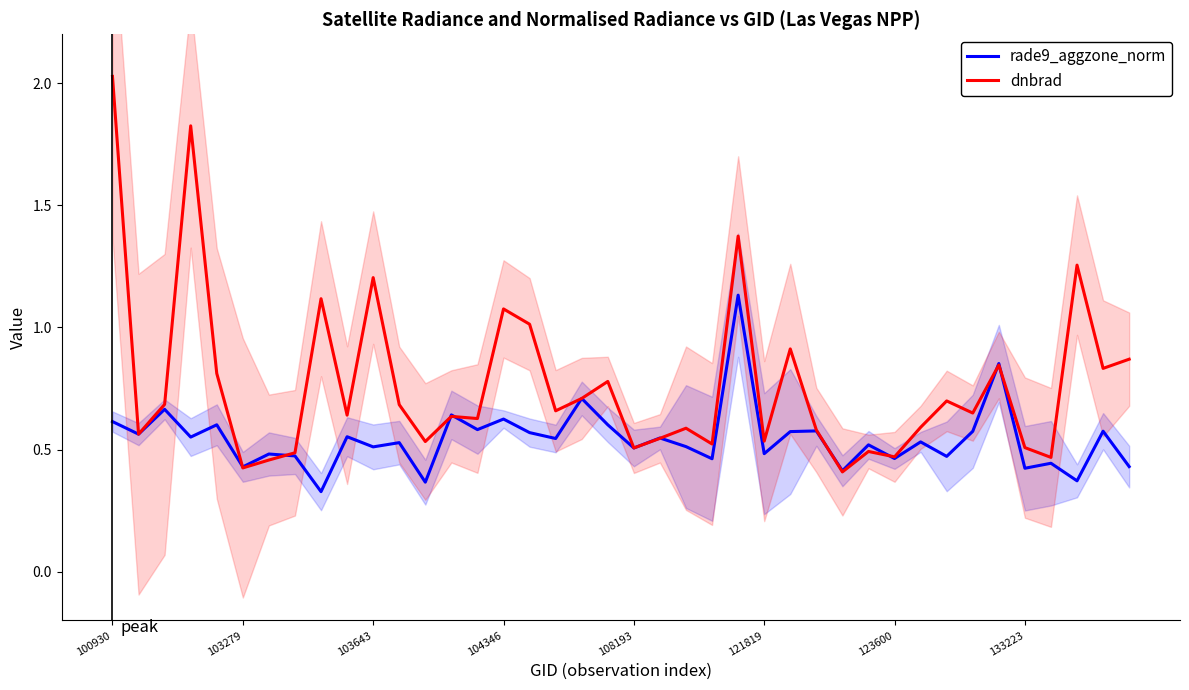

What is the spread (max minus min) of values at 100930?

1.4